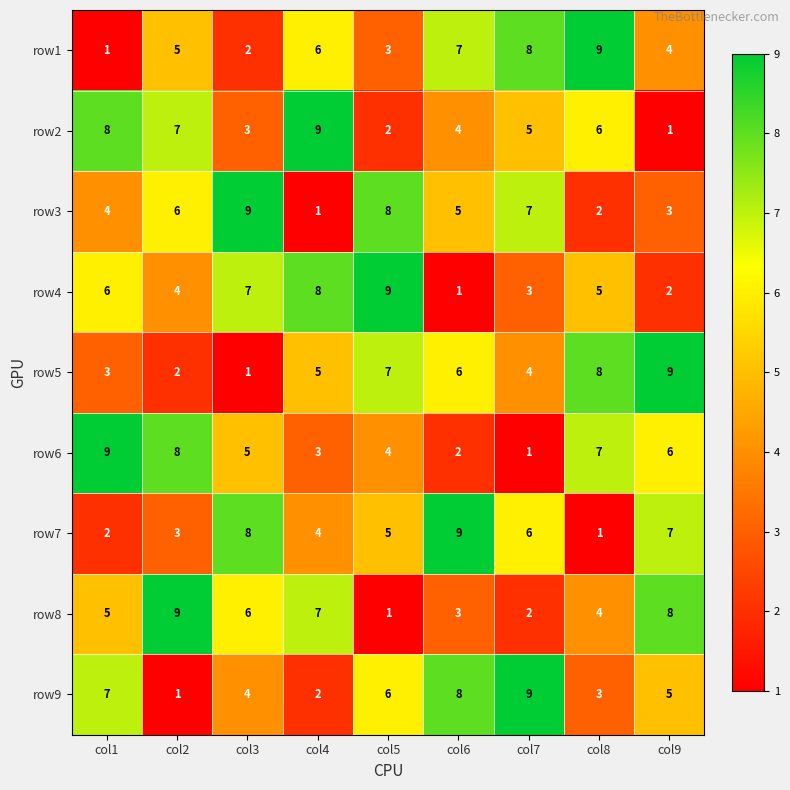

True or false: row1 has a value of 2 at col4.

False